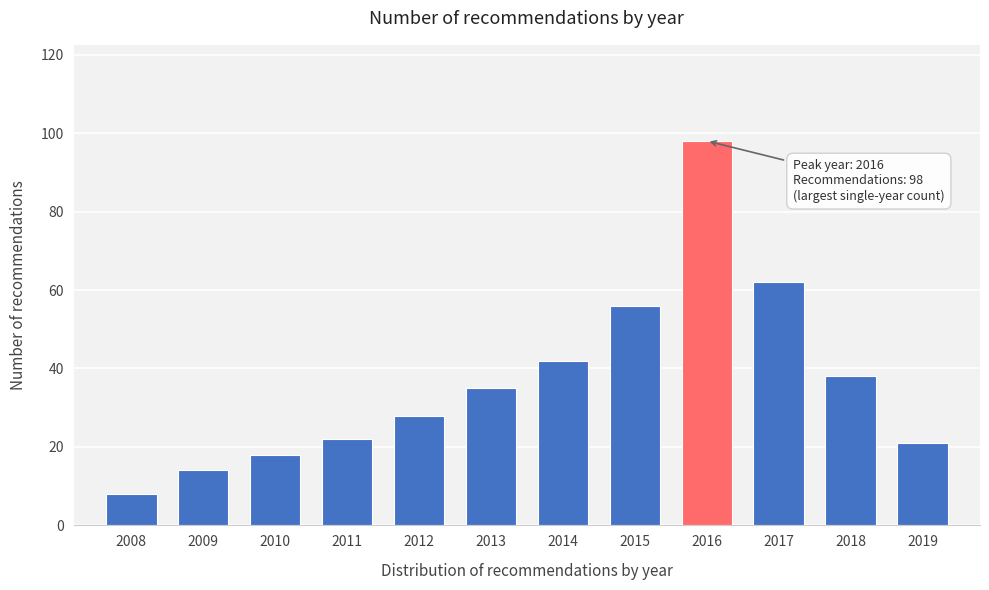

Reading left to right, what are all the values shown in this chart?

8	14	18	22	28	35	42	56	98	62	38	21